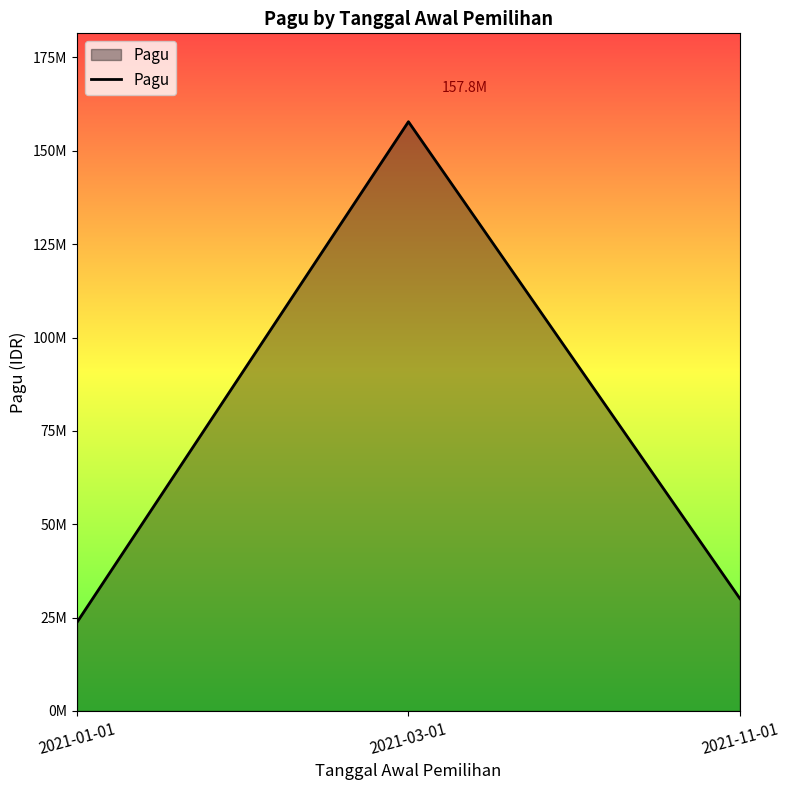

Reading right to left, list all the values displayed in this chart.

2021-11-01=30100000	2021-03-01=157800000	2021-01-01=23750000